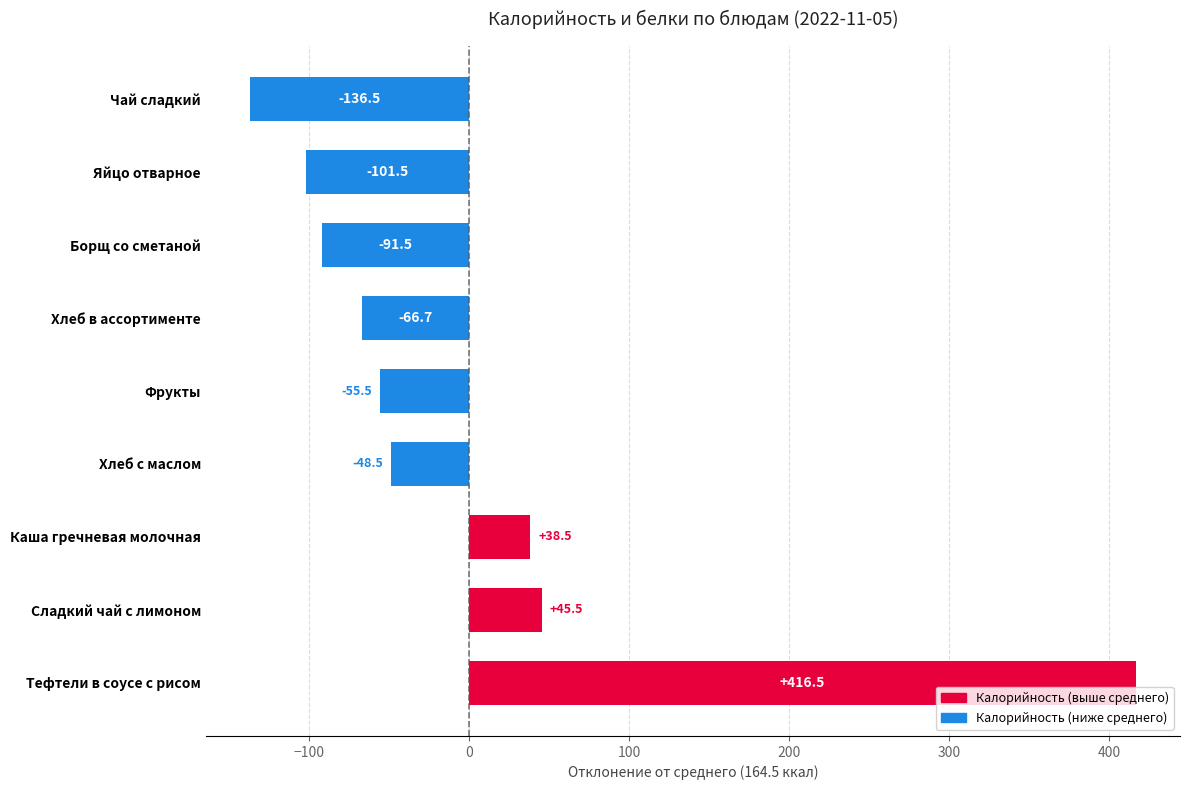

What is the greatest value displayed?

416.5